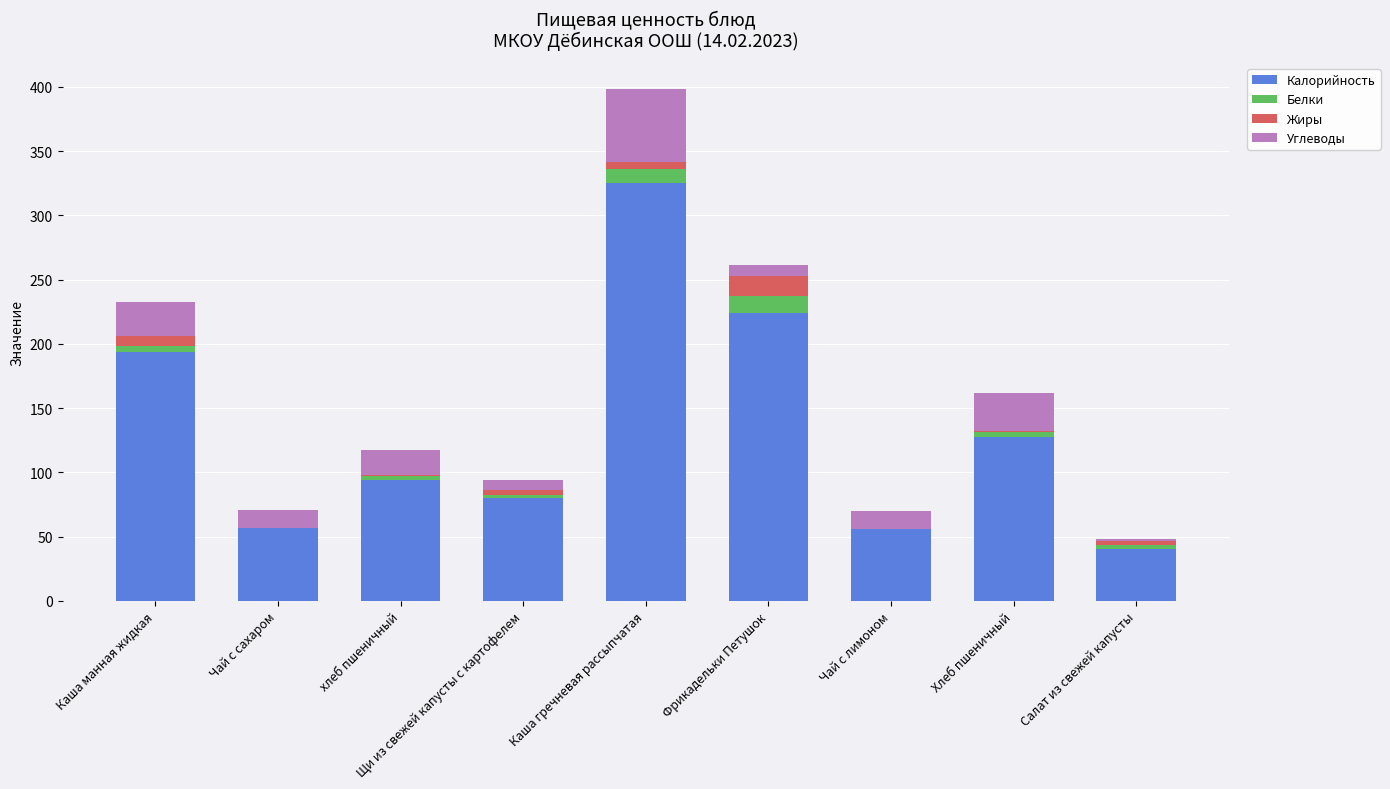

What is the sum of all Калорийность values?

1197.4